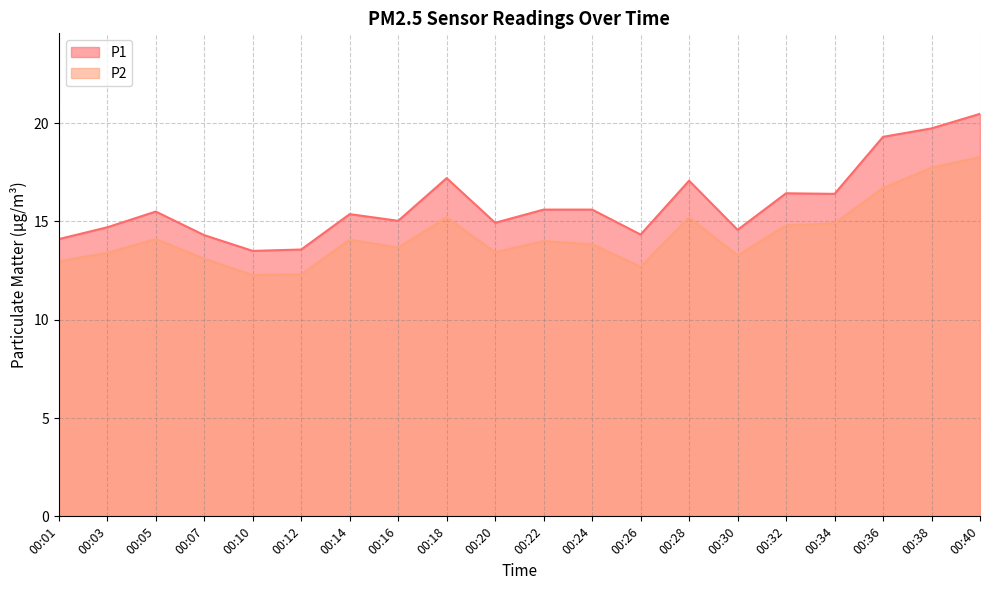

Which series has the largest total across all categories?

P1